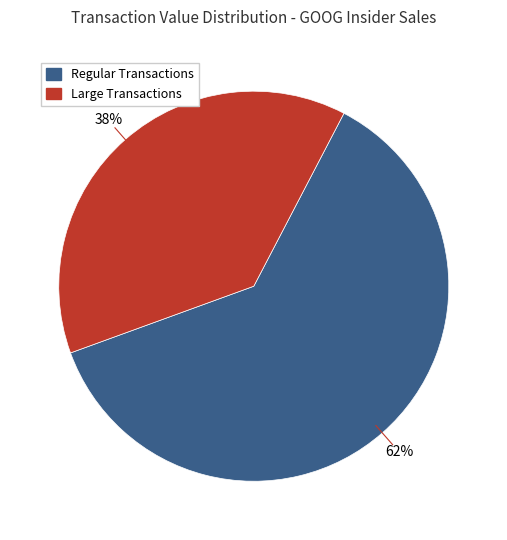

Is there any slice that represents more than half of the pie?

Yes